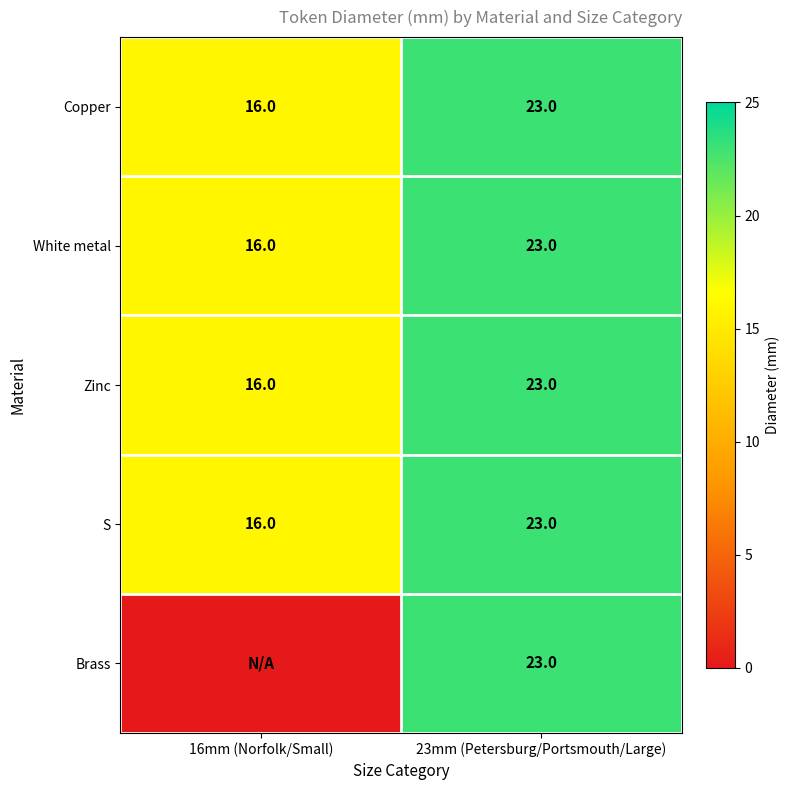

List the labels in order of Copper value, smallest first.

16mm (Norfolk/Small), 23mm (Petersburg/Portsmouth/Large)